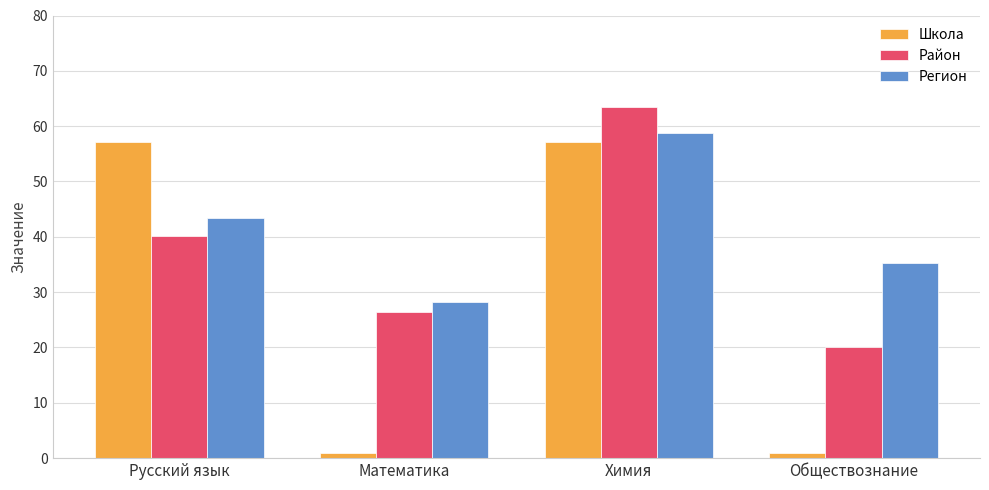

Is the value of Район at Математика greater than the value of Регион at Обществознание?

No